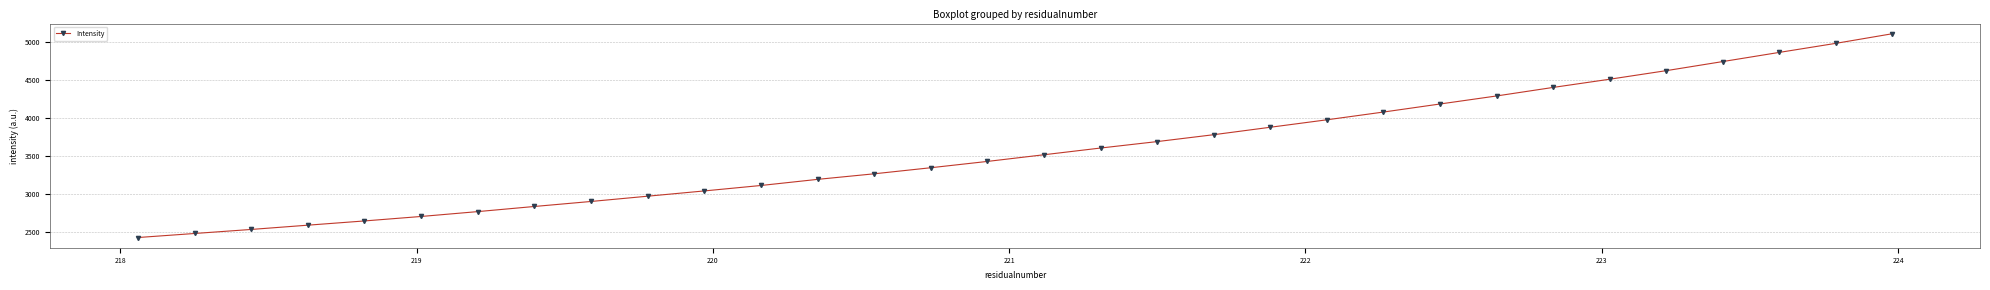

What is the sum of all values?

114496.1